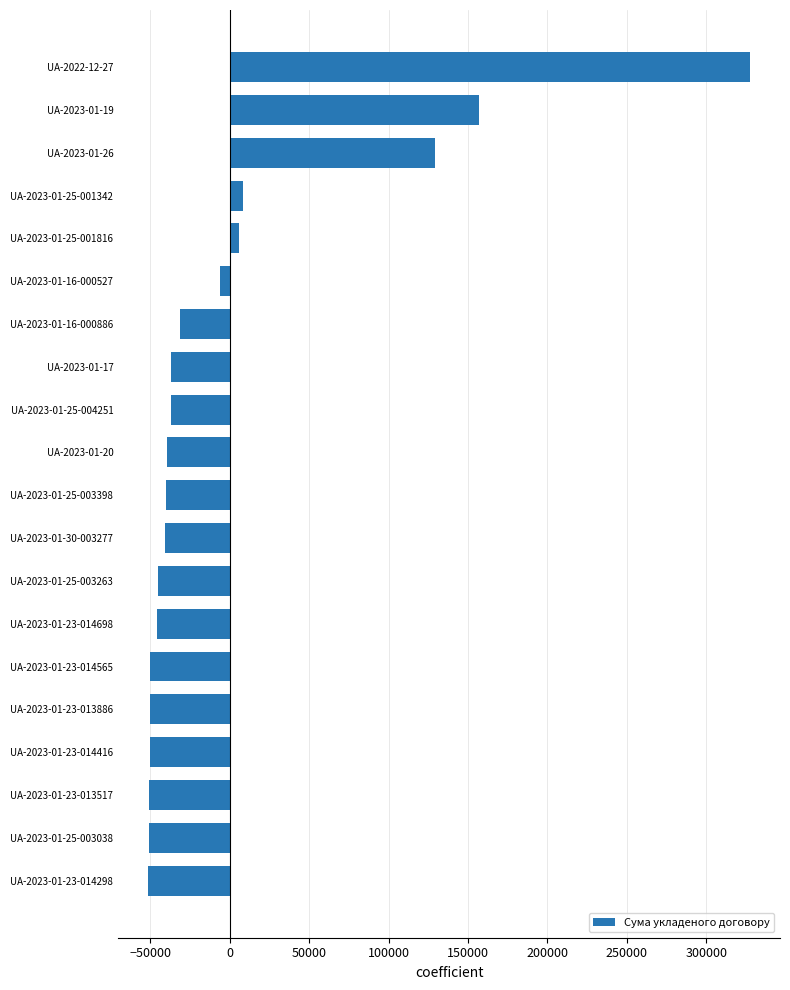

At which label is the value closest to 138075?

UA-2023-01-26